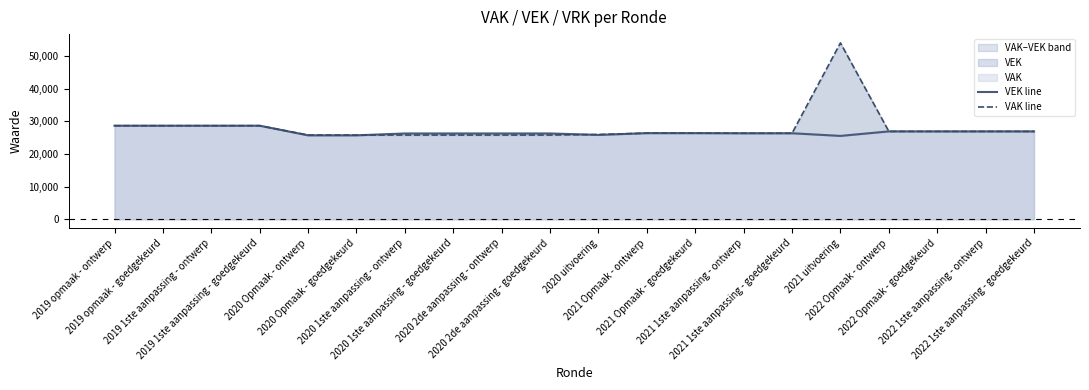

Which series ends up on top after the final intersection of VEK line and VAK line?

VAK line